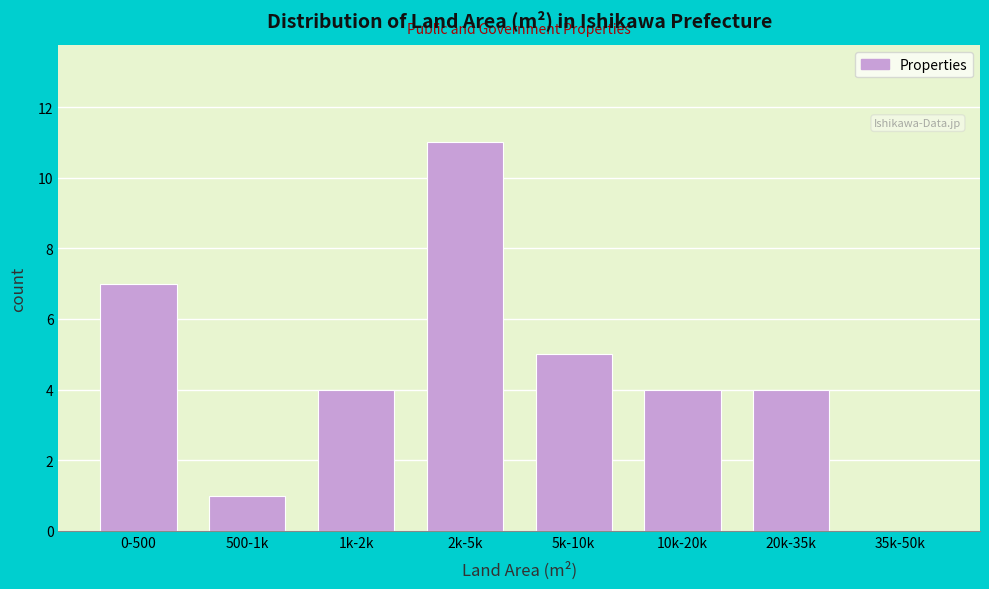

Reading left to right, list all the values displayed in this chart.

0-500=7	500-1k=1	1k-2k=4	2k-5k=11	5k-10k=5	10k-20k=4	20k-35k=4	35k-50k=0